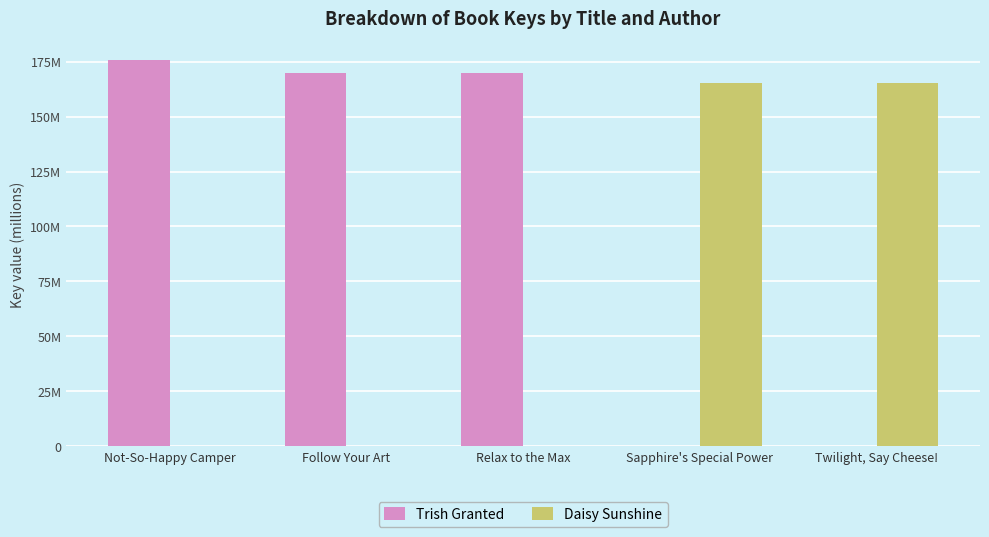

At which label does Trish Granted reach its peak?

Not-So-Happy Camper